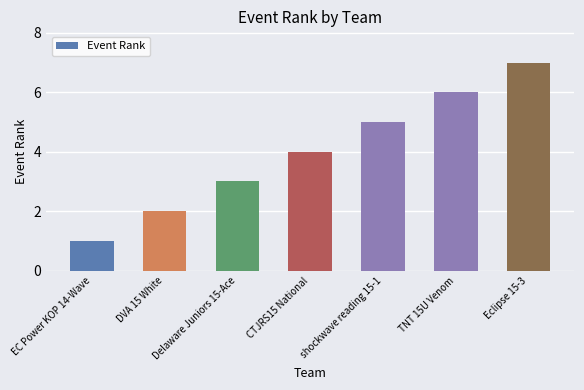

What value does the data have at shockwave reading 15-1?

5